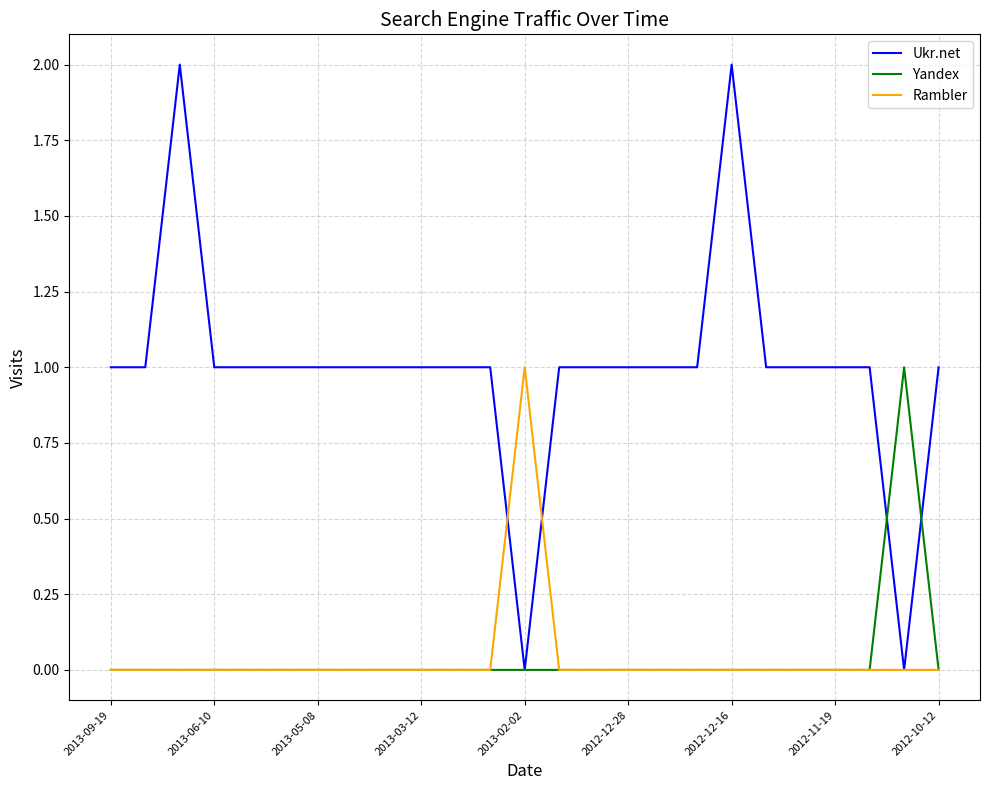

Which series has the widest spread of values?

Ukr.net